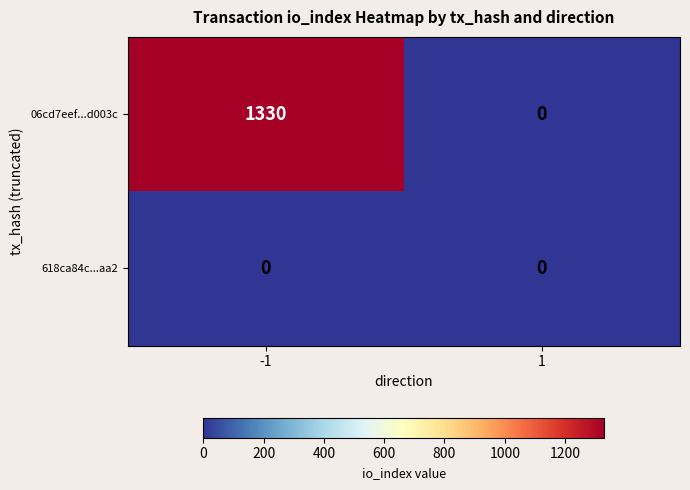

Rank the series by their average value, from lowest to highest.

618ca84c...aa2, 06cd7eef...d003c